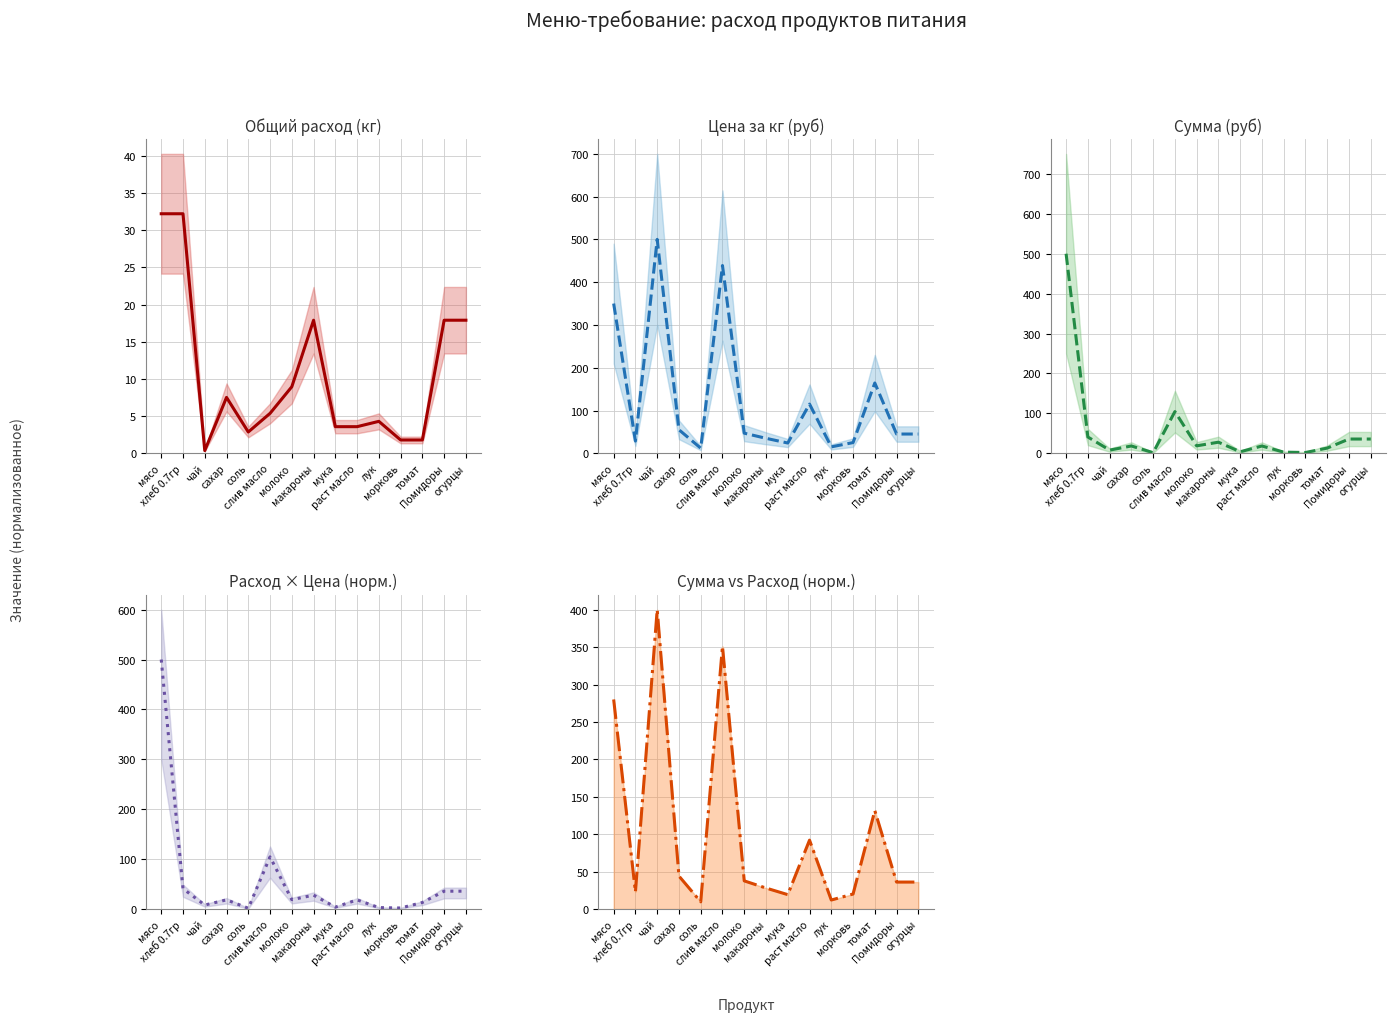

Is the value of Расход × Цена (норм.) at томат greater than the value of Цена за кг (руб) at лук?

No